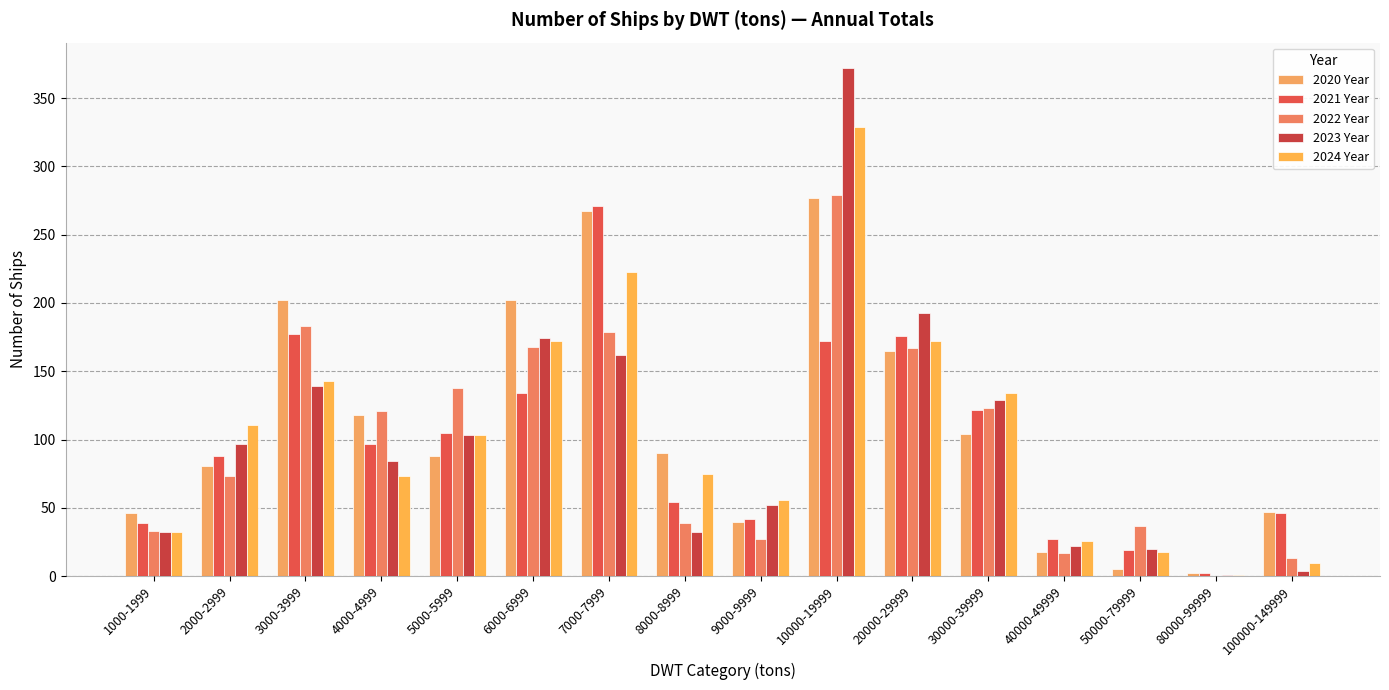

What is the value of the 2023 Year bar at the 8th from the left?

32